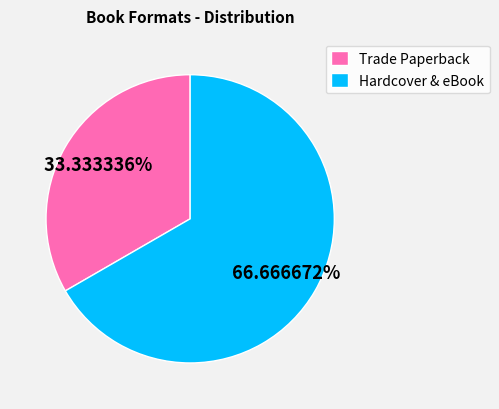

Rank the categories by value from lowest to highest.

Trade Paperback, Hardcover & eBook